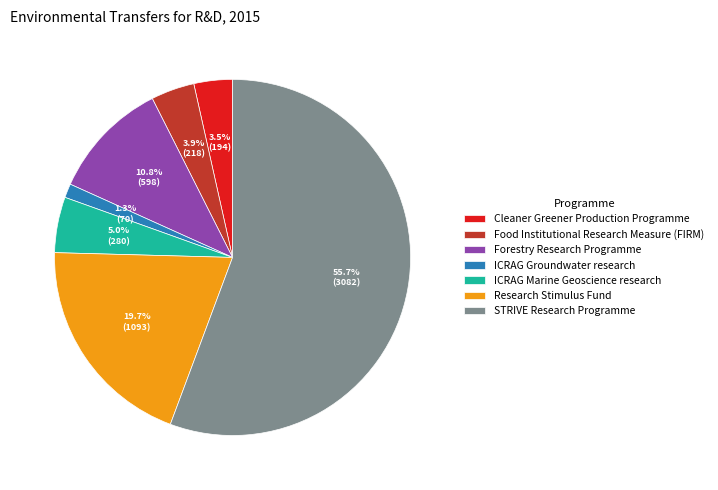

True or false: ICRAG Groundwater research accounts for 11% of the total.

False